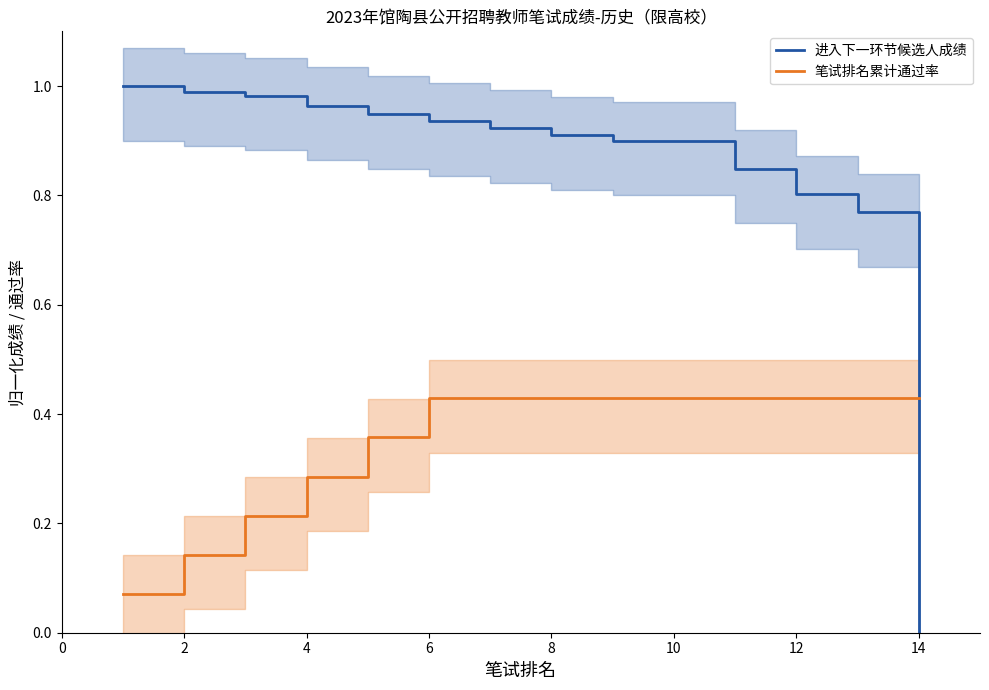

How many intersections are there between 笔试排名累计通过率 and 进入下一环节候选人成绩?

1